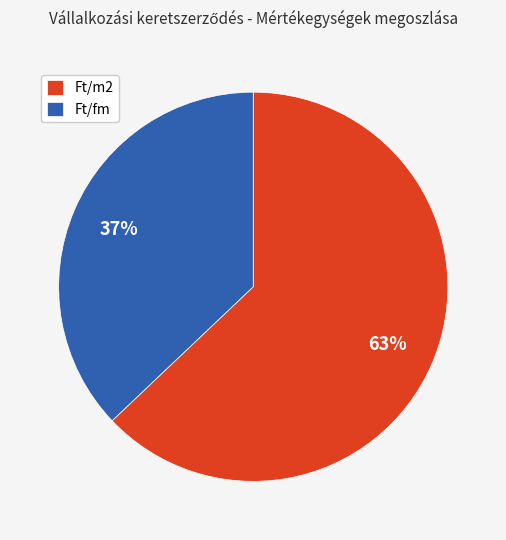

To the nearest percent, what is the difference between the Ft/m2 and Ft/fm slice percentages?

26%